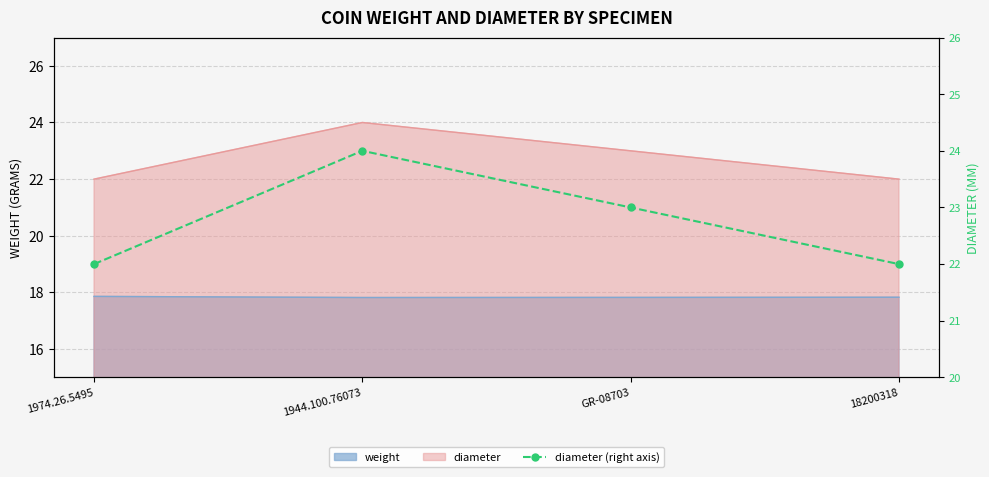

The chart shows a value of 24 at 1944.100.76073. True or false?

True